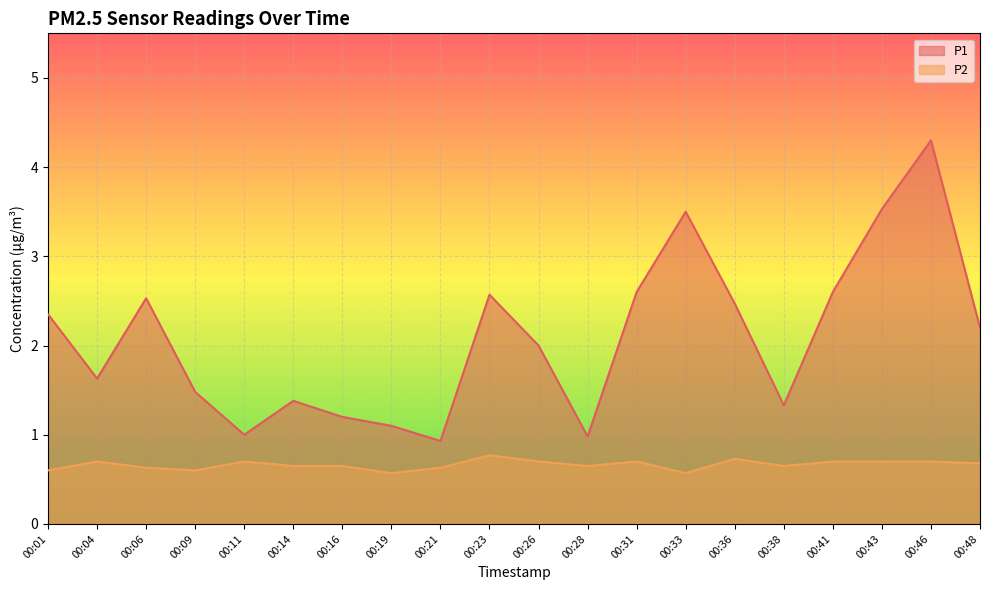

True or false: P1 and P2 cross at least once.

False